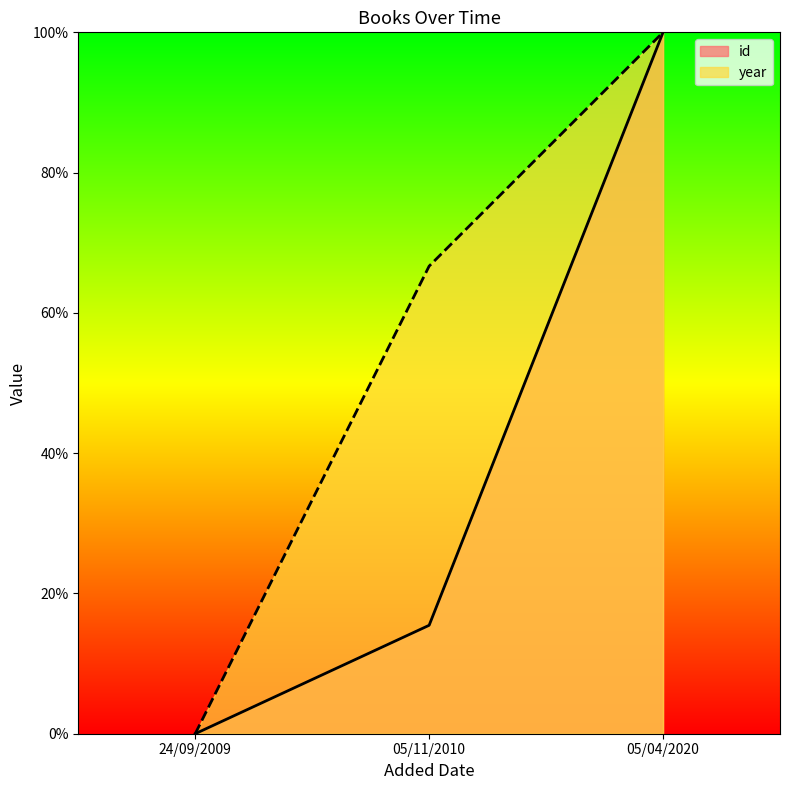

At which label is id closest to 50?

05/11/2010